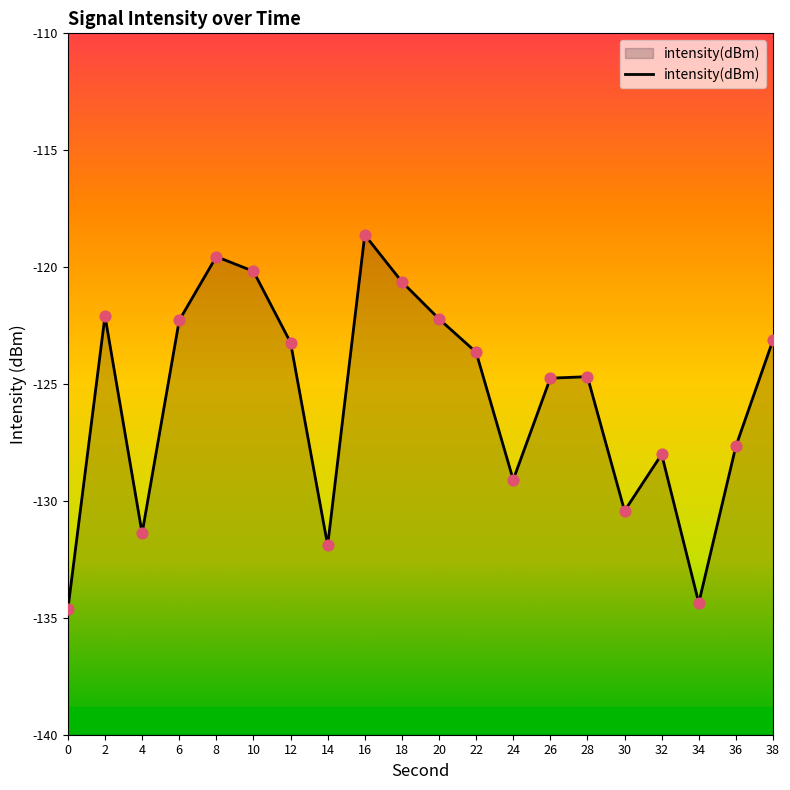

What is the change in value from 22 to 32?

-4.4